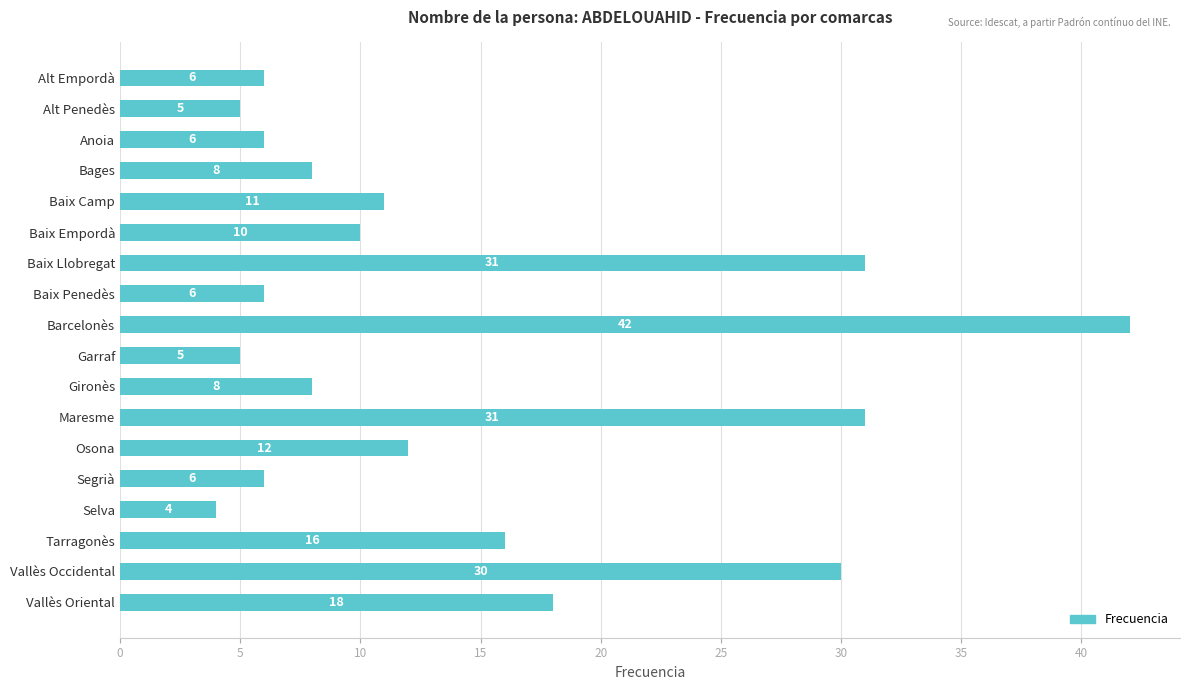

What is the maximum value shown in the chart?

42